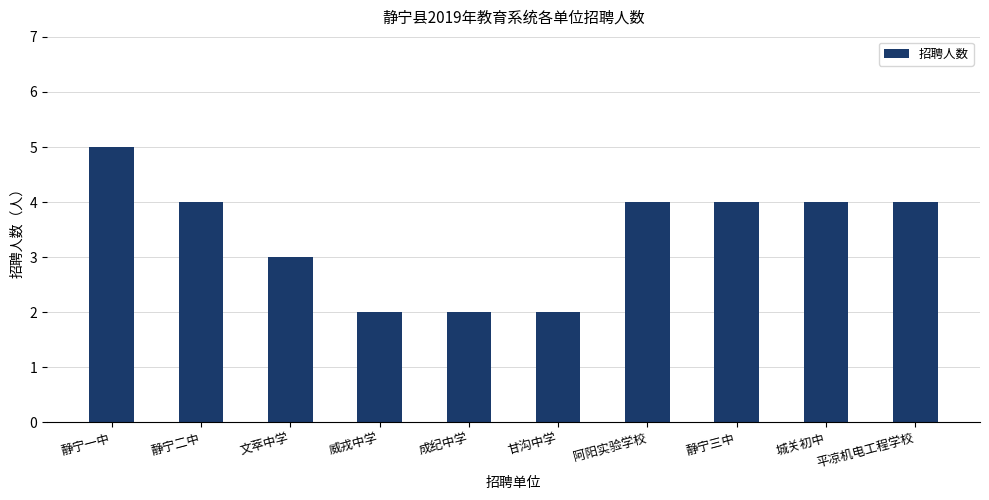

What is the maximum value shown in the chart?

5